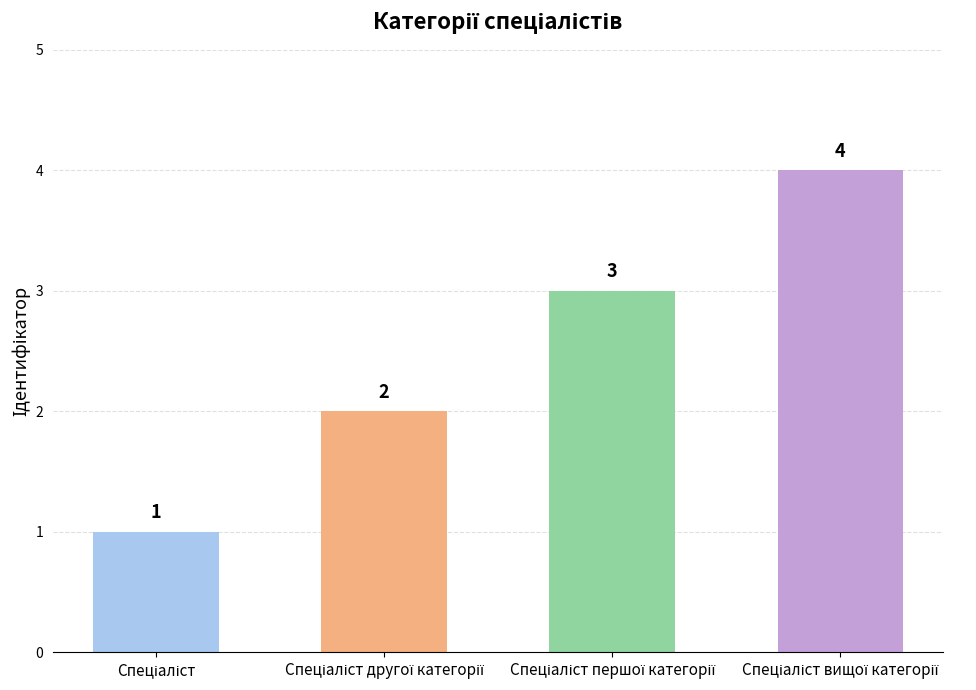

What is the difference between the maximum and minimum values?

3